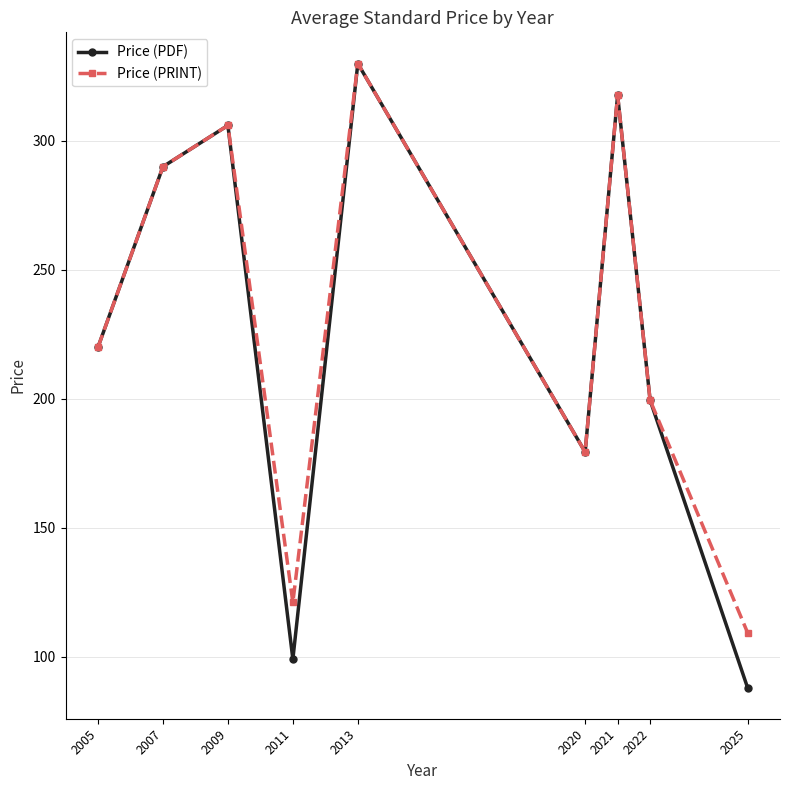

What is the minimum value shown in the chart?

88.0